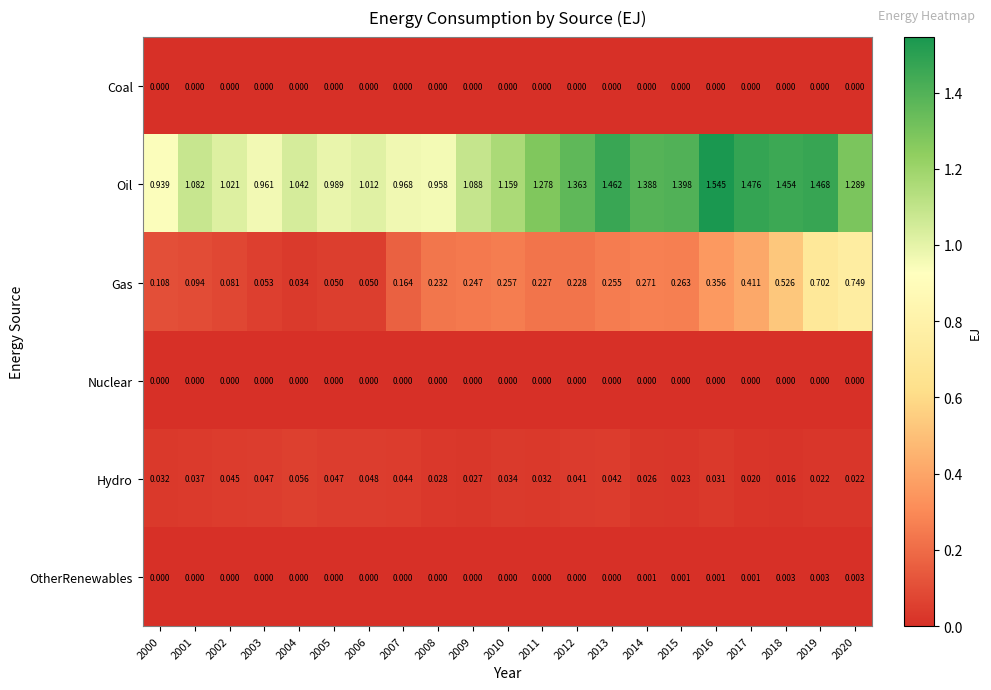

Is the value of Gas at 2006 greater than the value of Nuclear at 2004?

Yes